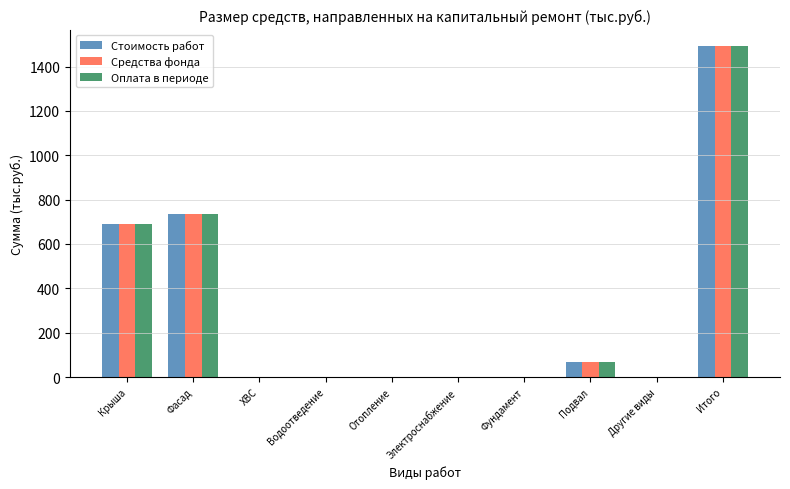

At which category is the sum across all series the highest?

Итого